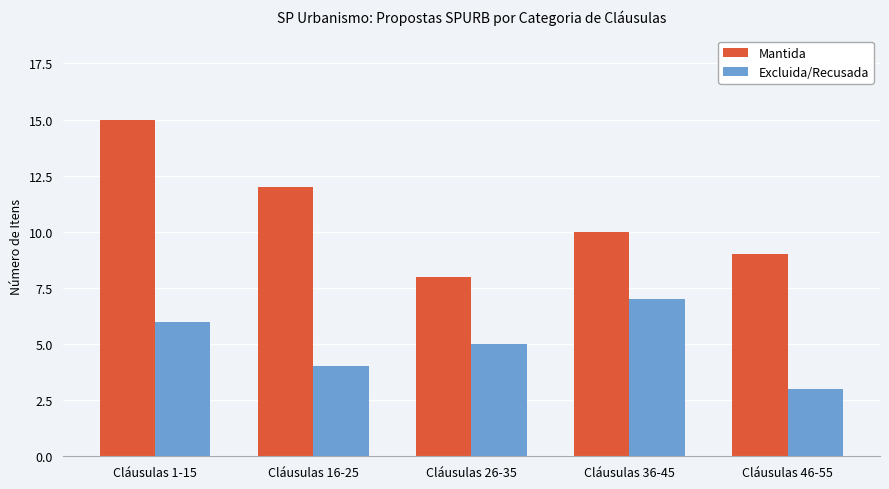

Which series has the widest spread of values?

Mantida